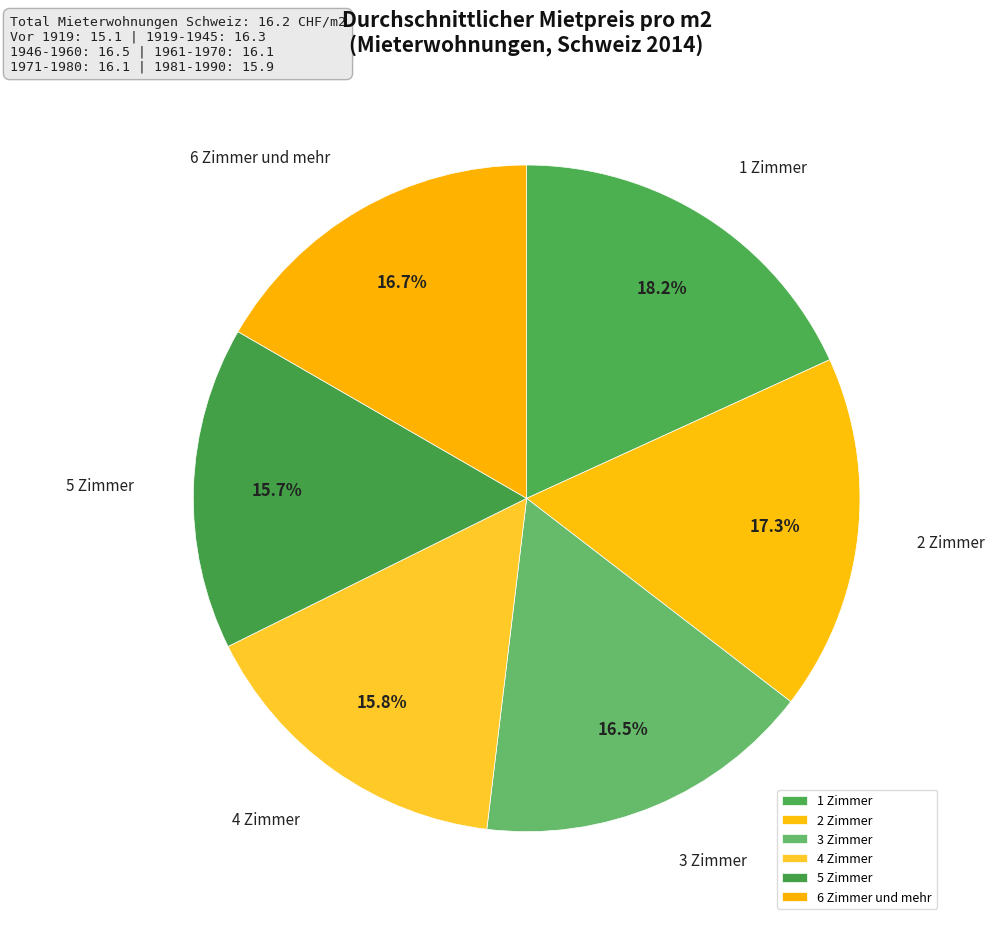

To the nearest percent, what percentage of the pie is 2 Zimmer?

17%